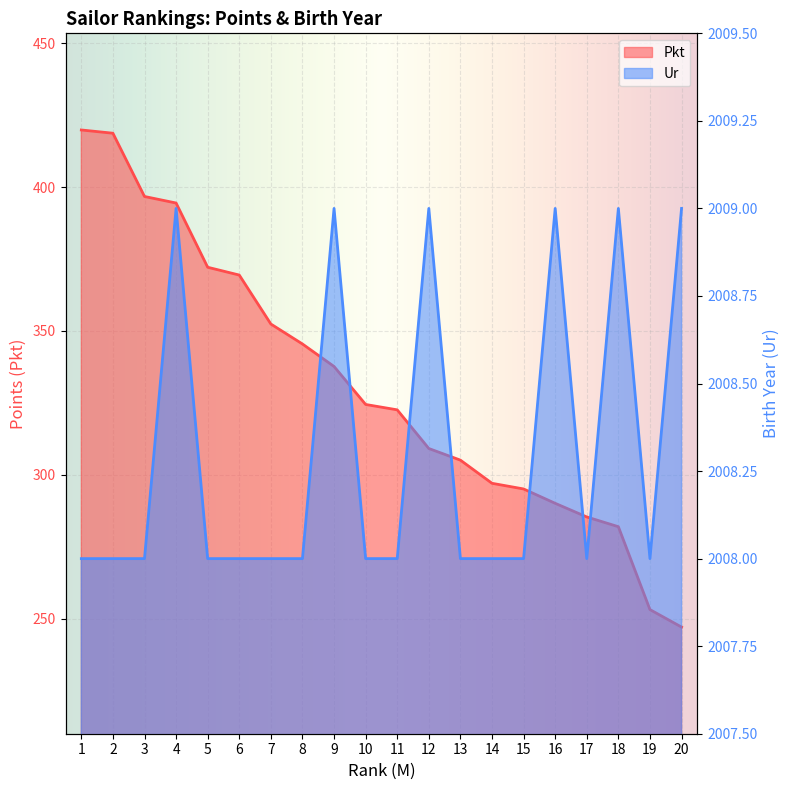

Which series has the largest range (max minus min)?

Pkt